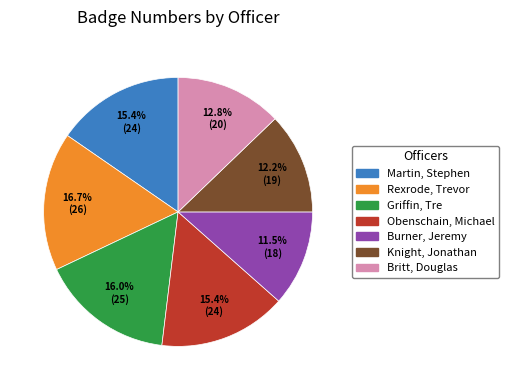

Which slice is the smallest?

Burner, Jeremy